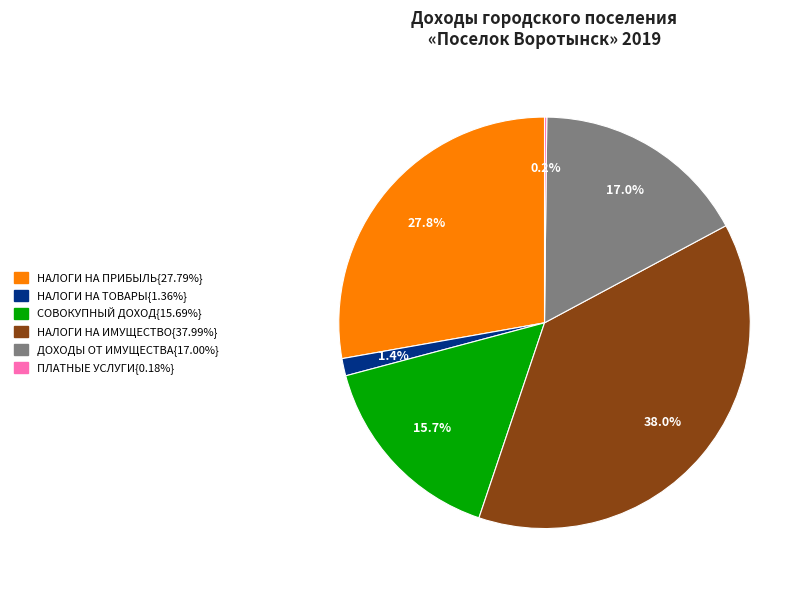

To the nearest percent, what is the average slice percentage?

17%